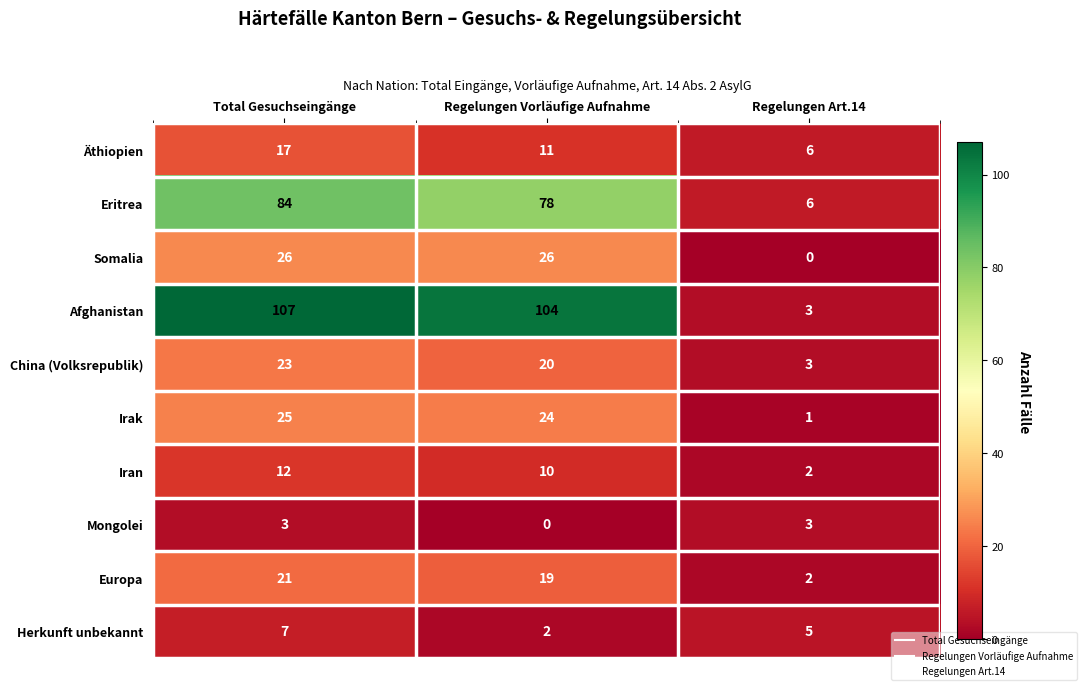

What is the difference between the highest and lowest values at Regelungen Art.14?

6